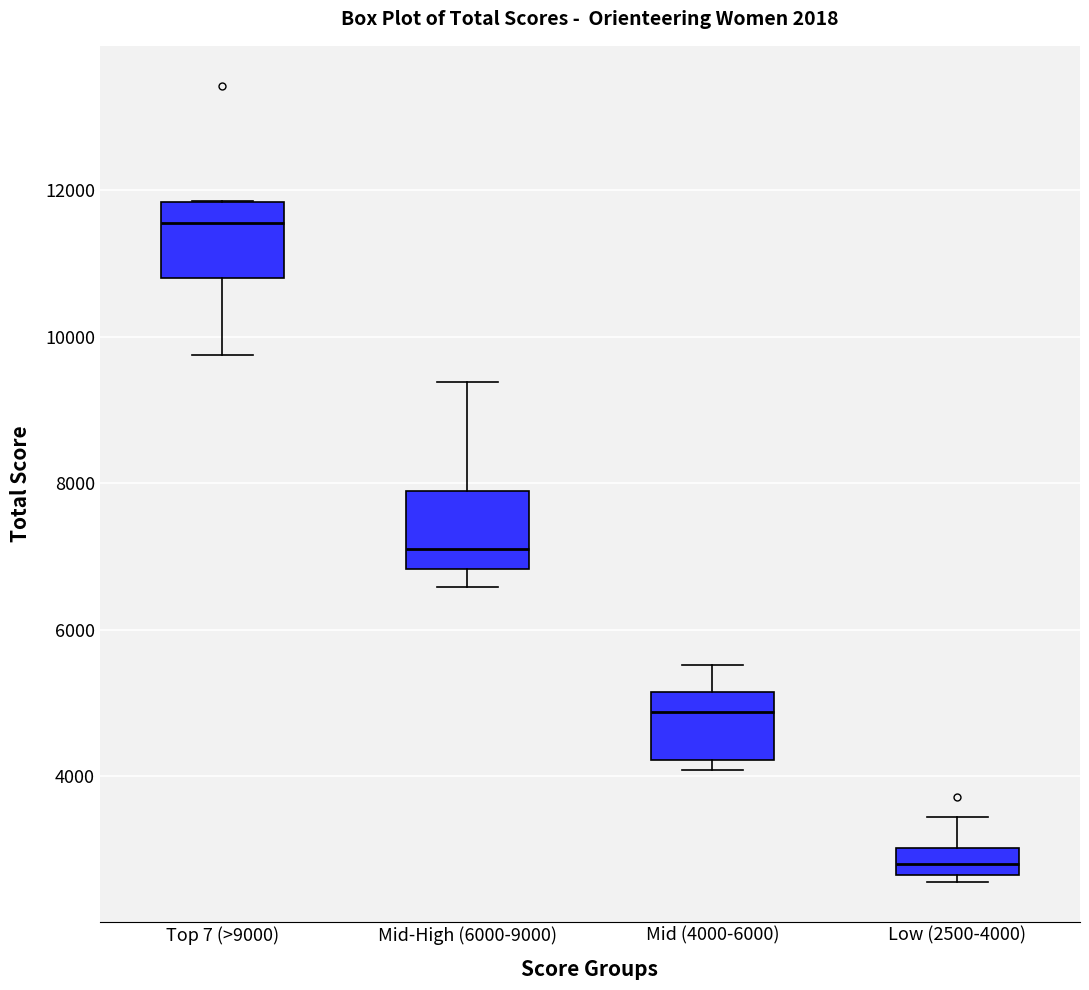

Reading left to right, read every box against the y-axis: the position of its median line, the range the box covers, and the ends of its whiskers. The values are not printed on the chart, so give them approximately, as read against the axis.

Top 7 (>9000): median 11600, box 10800 to 11800, whiskers 9800 to 11800
Mid-High (6000-9000): median 7200, box 6800 to 7800, whiskers 6600 to 9400
Mid (4000-6000): median 4800, box 4200 to 5200, whiskers 4000 to 5600
Low (2500-4000): median 2800, box 2600 to 3000, whiskers 2600 (just below the box's lower edge) to 3400